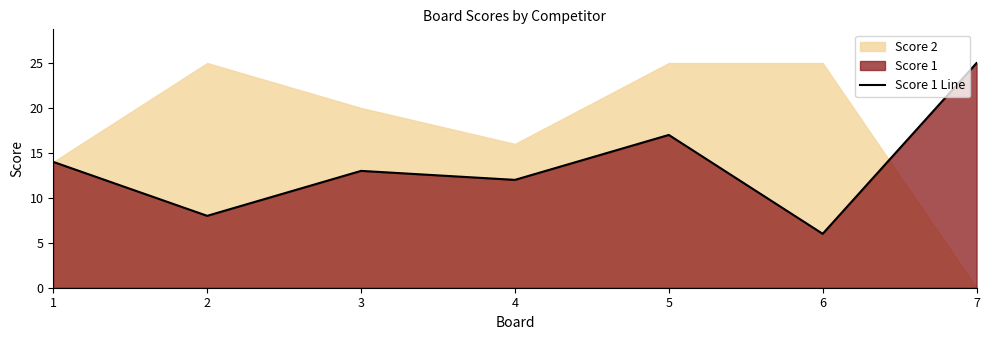

How many points are higher than both their immediate neighbors (excluding endpoints)?

2